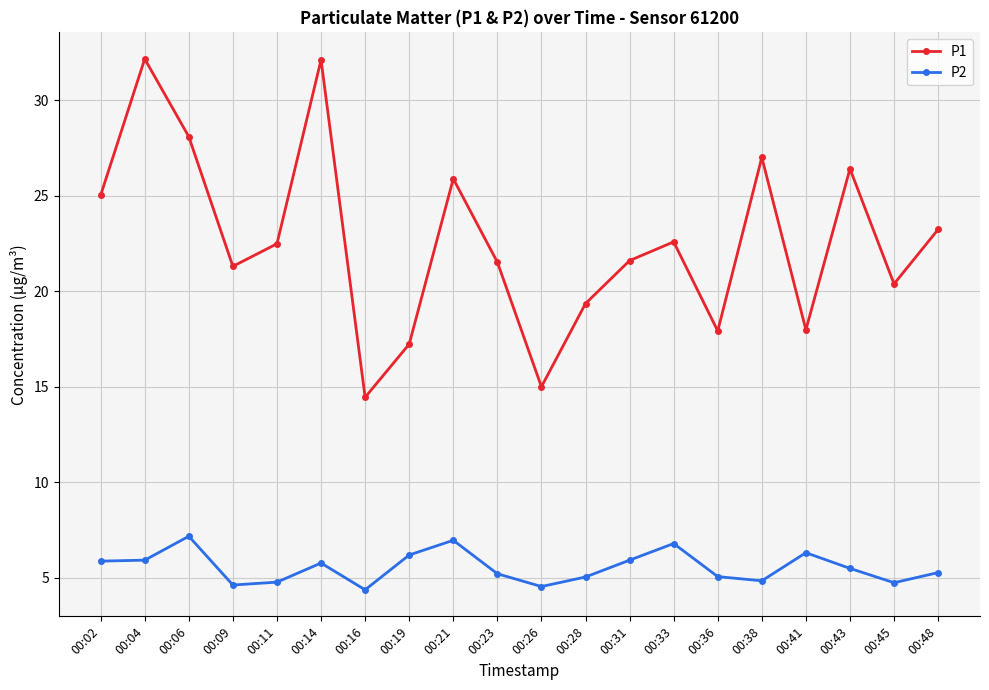

Which series has the largest total across all categories?

P1